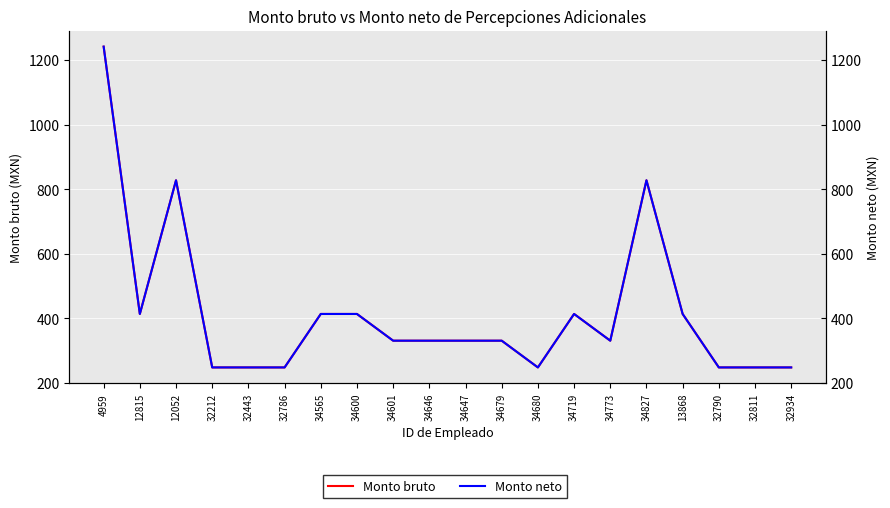

What is the smallest value displayed?

248.4